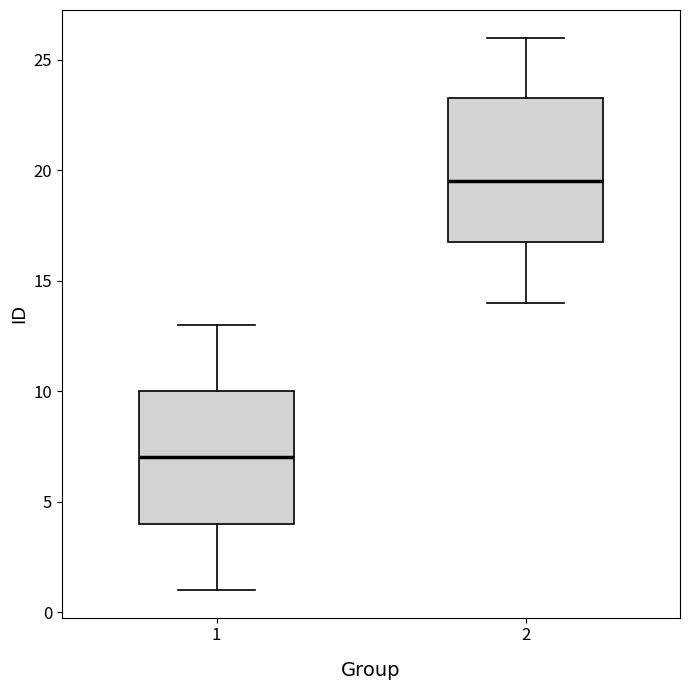

Which box's median line is the highest?

2